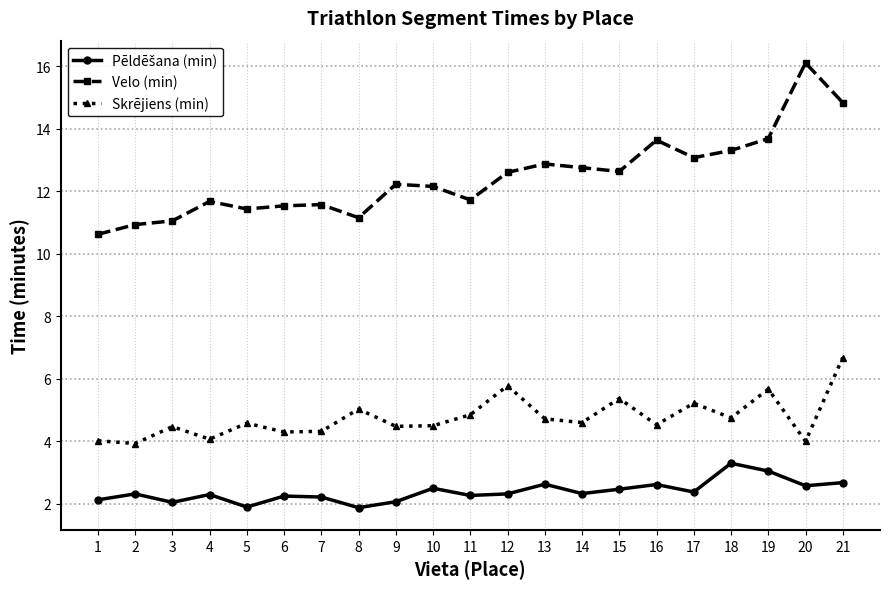

How many categories are shown in the chart?

21